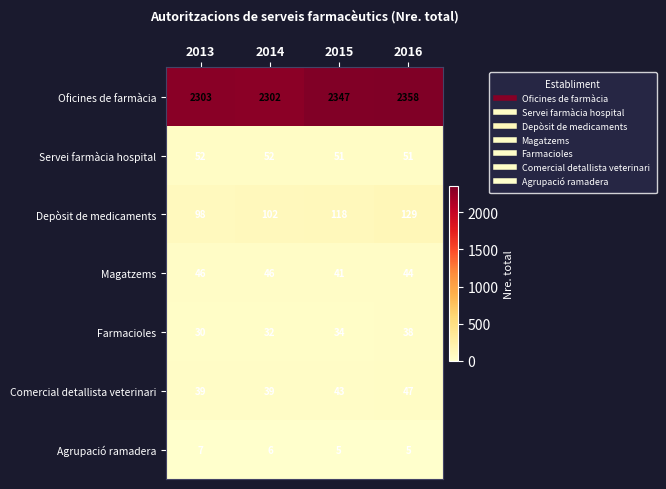

At 2016, list the series in order from smallest to largest.

Agrupació ramadera, Farmacioles, Magatzems, Comercial detallista veterinari, Servei farmàcia hospital, Depòsit de medicaments, Oficines de farmàcia